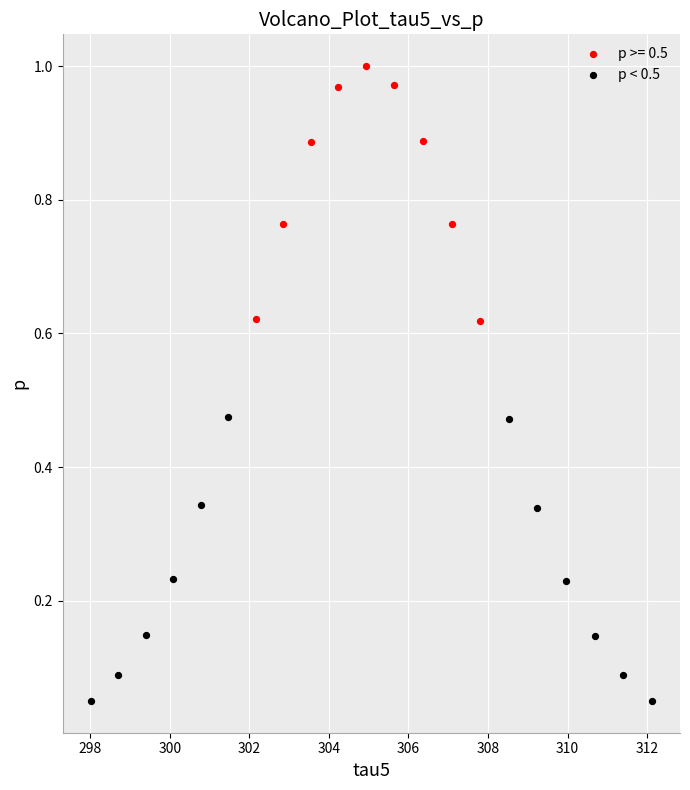

Which series contains the lowest Y value?

p < 0.5